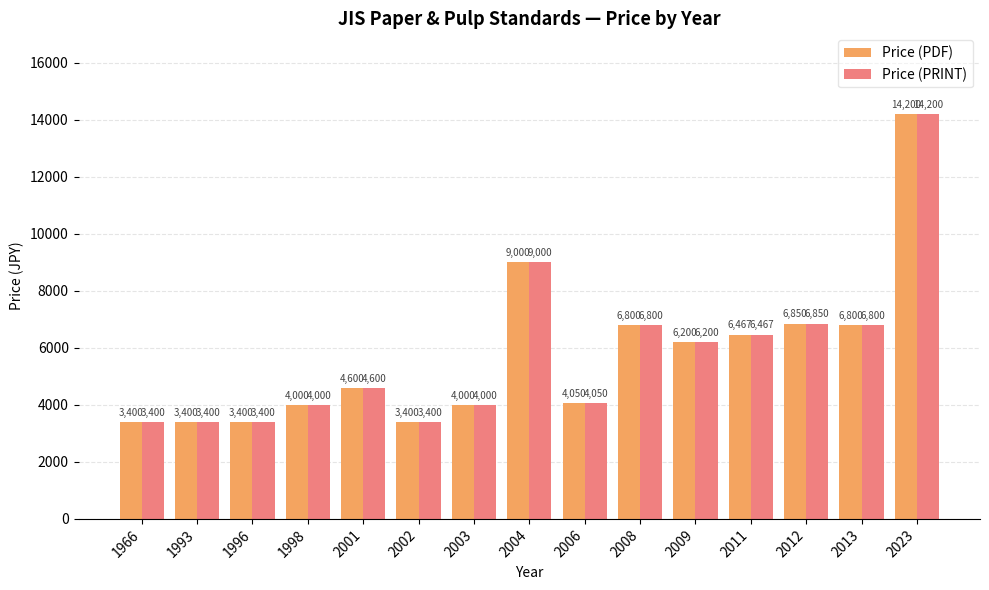

Is it true that Price (PDF) equals 4050 at 2006?

True